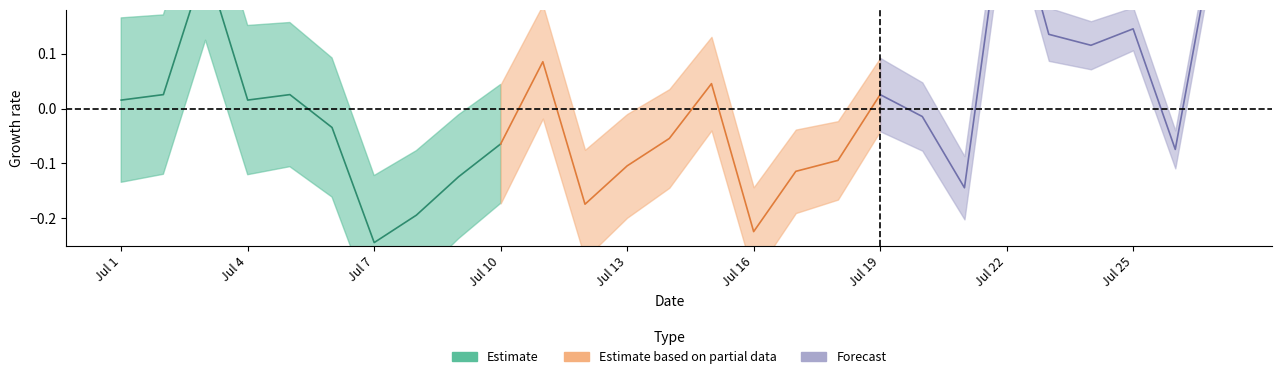

What is the difference between the values at 3 and 12?

0.4